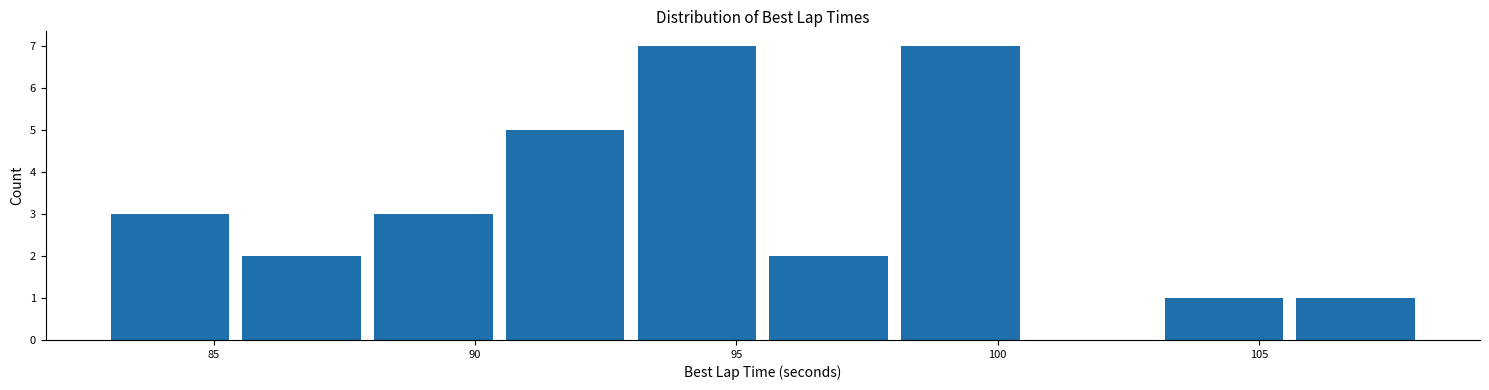

Reading left to right, list every bar in this chart as the range it spans on the x-axis followed by its height. Neither the bar edges nor the heights are printed on the chart, so give them approximately, as read against the axes.

83.0 to 85.5: 3
85.5 to 88.0: 2
88.0 to 90.5: 3
90.5 to 93.0: 5
93.0 to 95.5: 7
95.5 to 98.0: 2
98.0 to 100.5: 7
100.5 to 103.0: 0
103.0 to 105.5: 1
105.5 to 108.0: 1